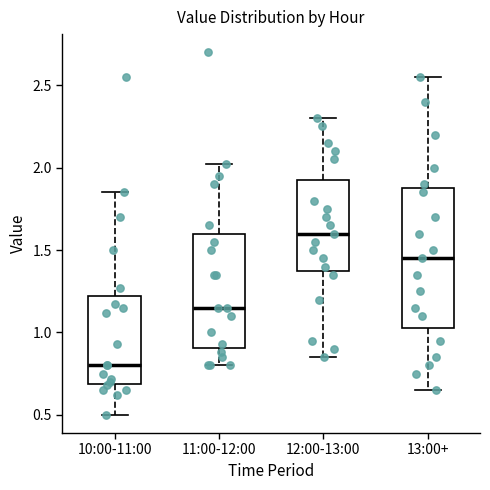

Reading left to right, transcribe this box plot: for each box, give where its median line is, the range the box spans, and where its two whiskers end, as read against the y-axis. The values are not printed on the chart, so give them approximately, as read against the axis.

10:00-11:00: median 0.80, box 0.70 to 1.20, whiskers 0.50 to 1.85
11:00-12:00: median 1.15, box 0.90 to 1.60, whiskers 0.80 to 2.00
12:00-13:00: median 1.60, box 1.40 to 1.95, whiskers 0.85 to 2.30
13:00+: median 1.45, box 1.05 to 1.90, whiskers 0.65 to 2.55